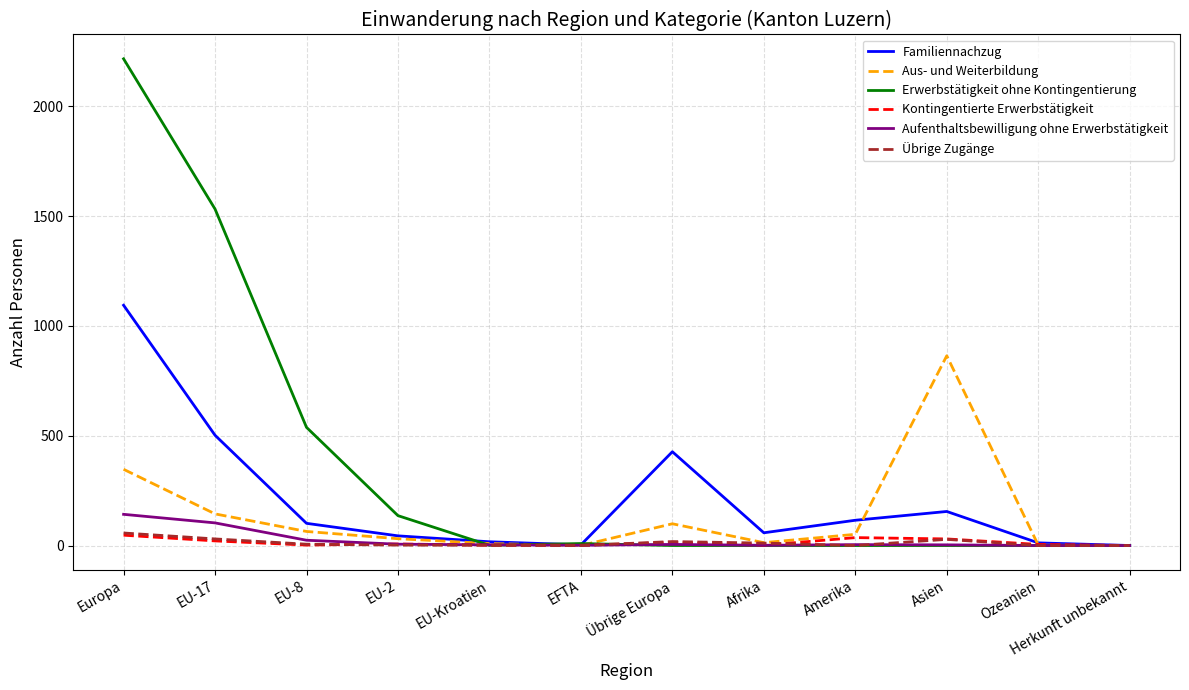

True or false: Aus- und Weiterbildung has more than 0 points higher than both neighbors.

True